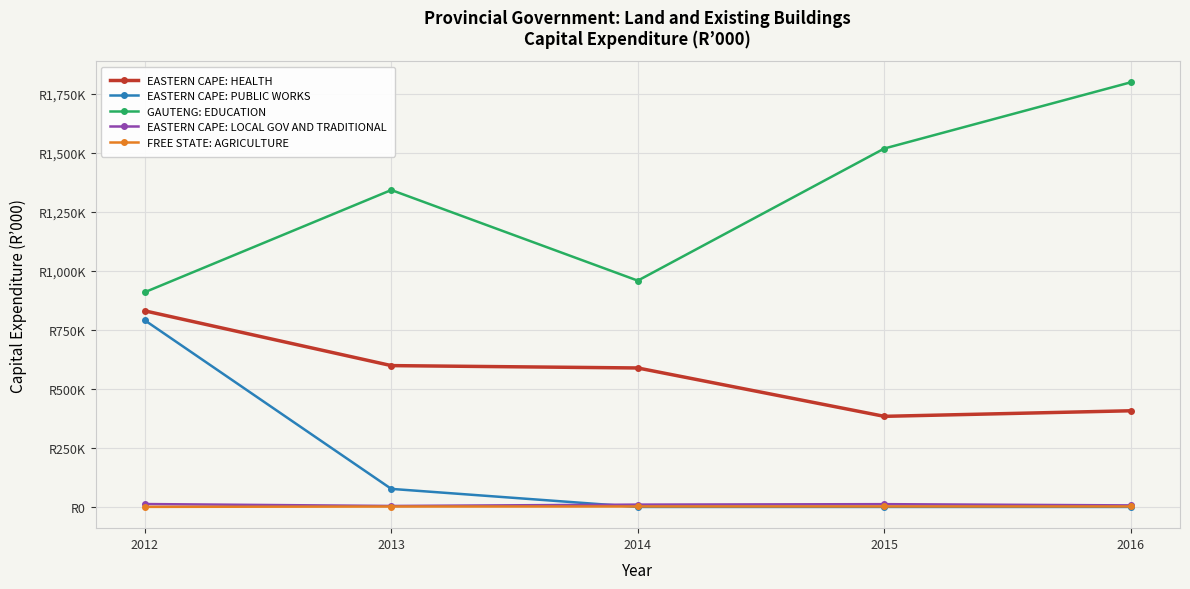

How many interior local peaks does the GAUTENG: EDUCATION series have?

1